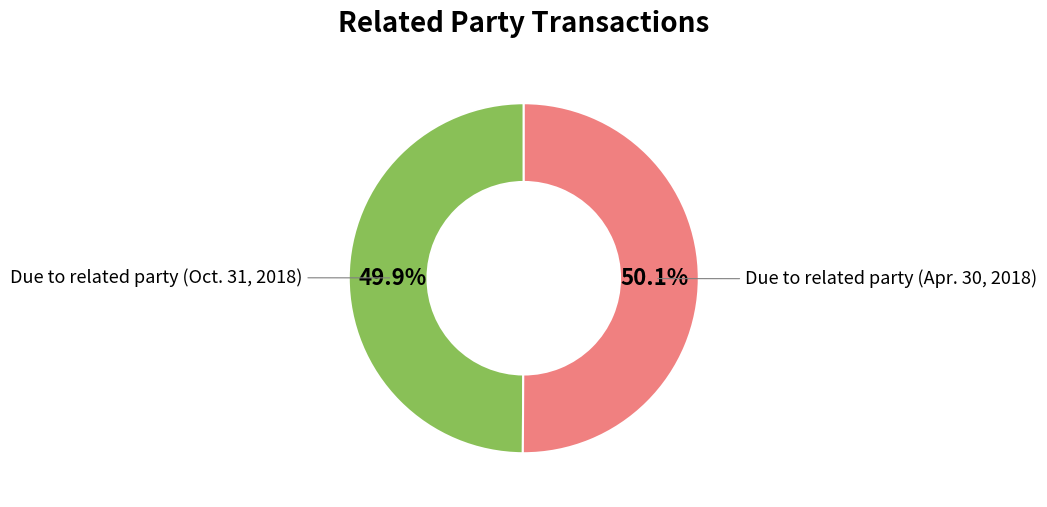

Does any single category account for the majority?

Yes